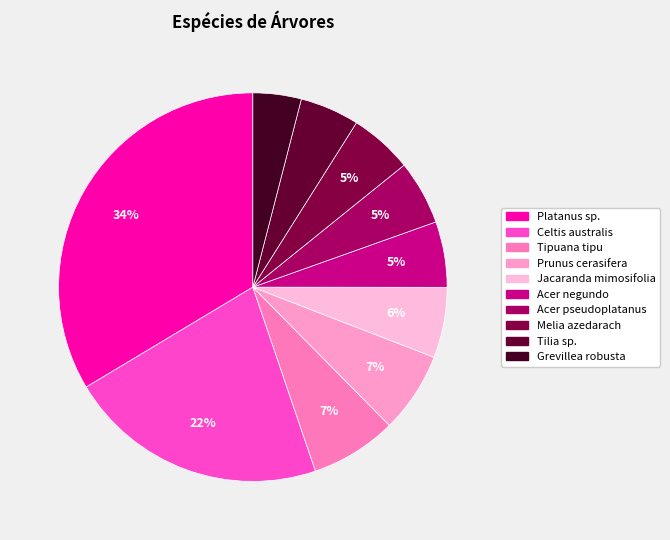

What percentage is the Celtis australis slice, to the nearest percent?

22%